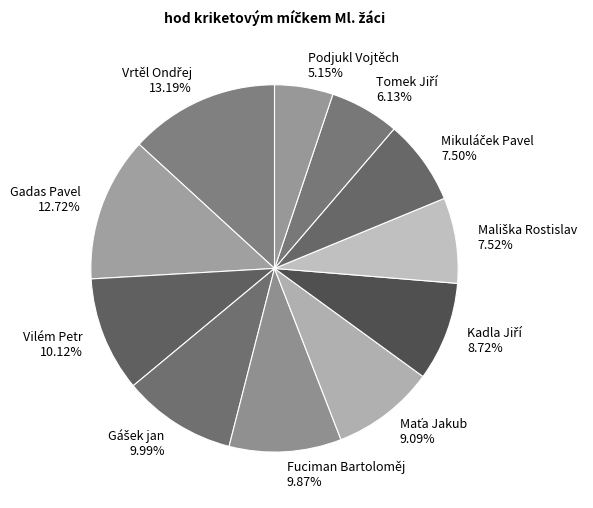

Count the number of slices in the pie.

11